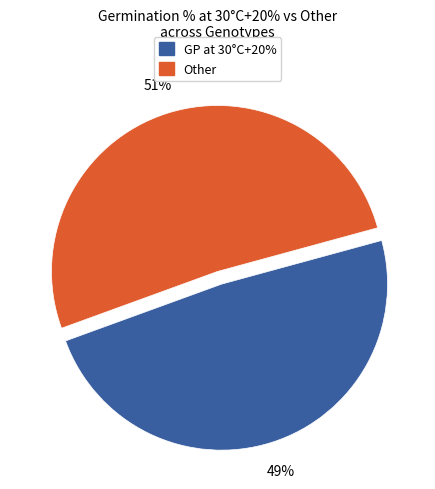

Does any single category account for the majority?

Yes